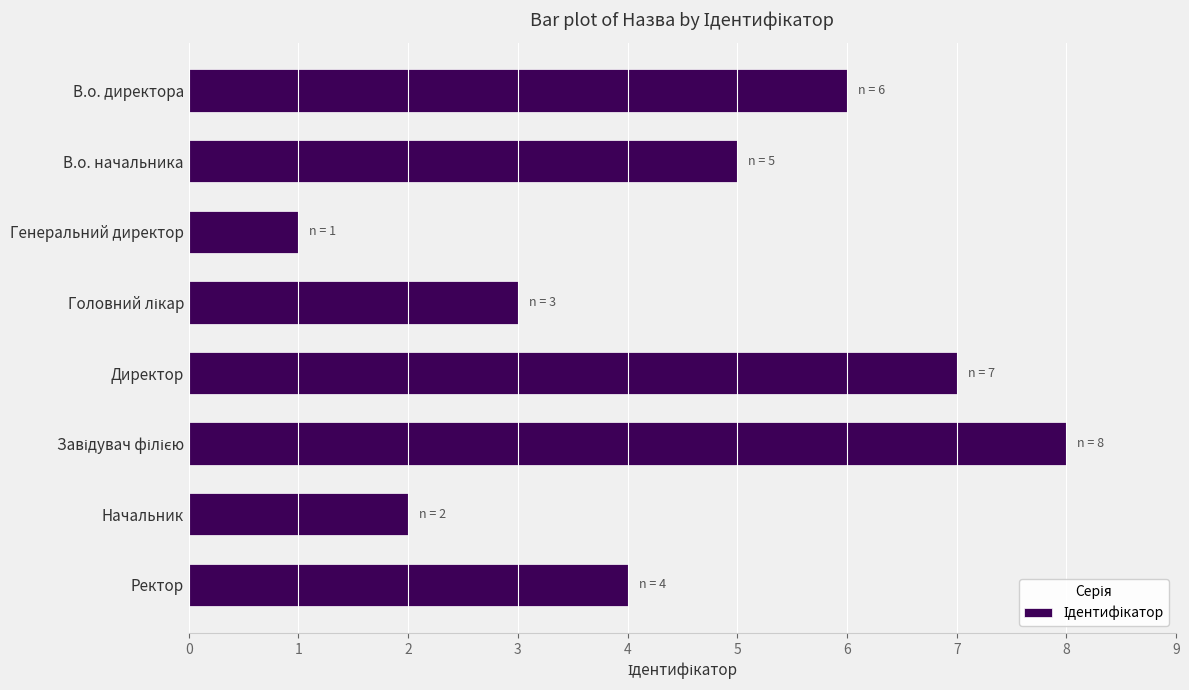

The value at В.о. начальника is 7. True or false?

False